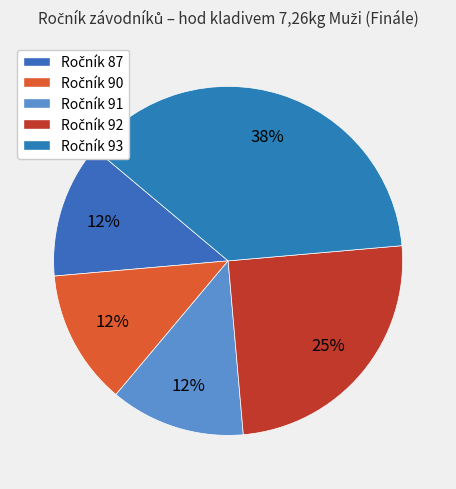

How many segments does this pie chart have?

5